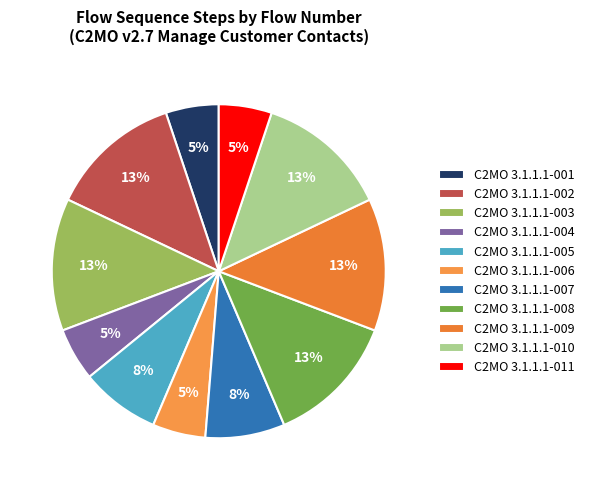

Does any single category account for the majority?

No